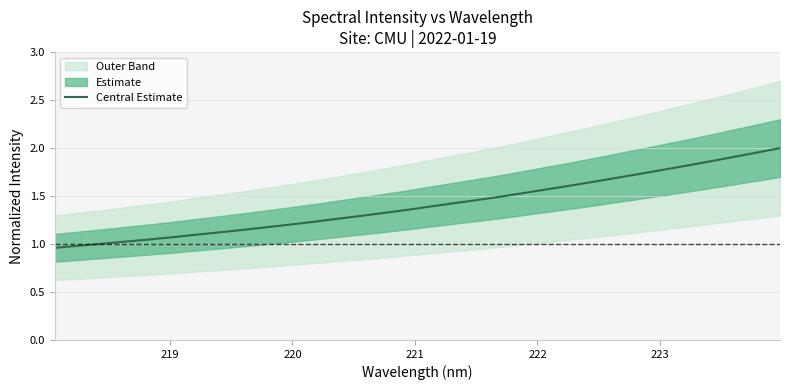

Where does the data first go above 1?

220